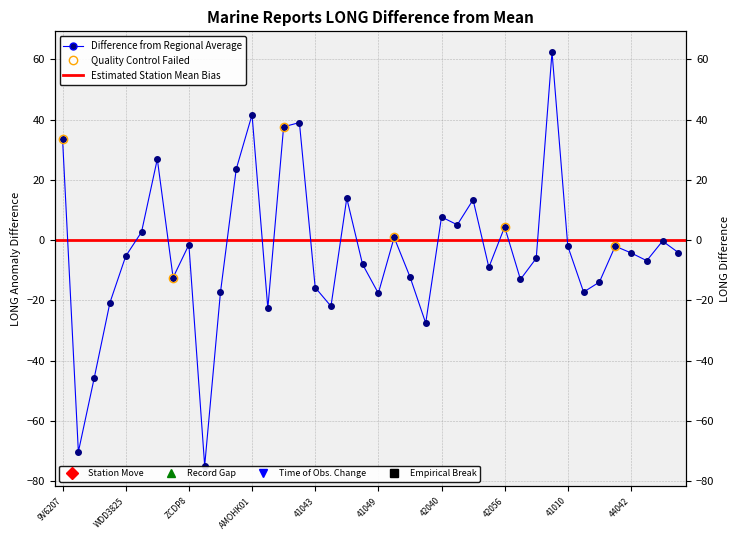

Rank the categories by value from lowest to highest.

AMOUK15, ONGA, KSKM, 41040, ZCEK6, 41044, WDD6126, 41049, 2AKI4, 42060, 41043, 44011, 42059, AMOUK40, 41046, 41047, 41001, 44065, 42058, WDD3825, 44042, 44063, 41010, 41119, ZCDP8, 41009, 42057, WCY7054, 42056, 42003, 42040, 42055, 42035, 2IYH6, A8ZU8, 9V6207, AMOUK71, 46047, AMOHK01, 46085